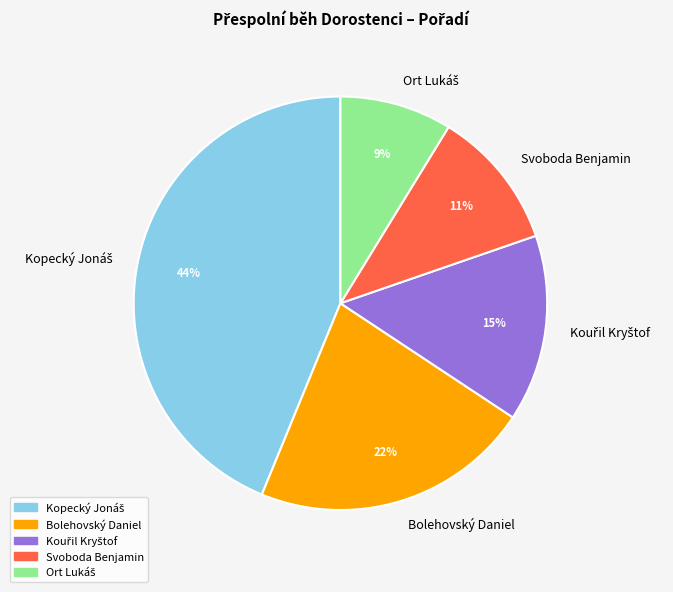

What percentage is the Svoboda Benjamin slice, to the nearest percent?

11%